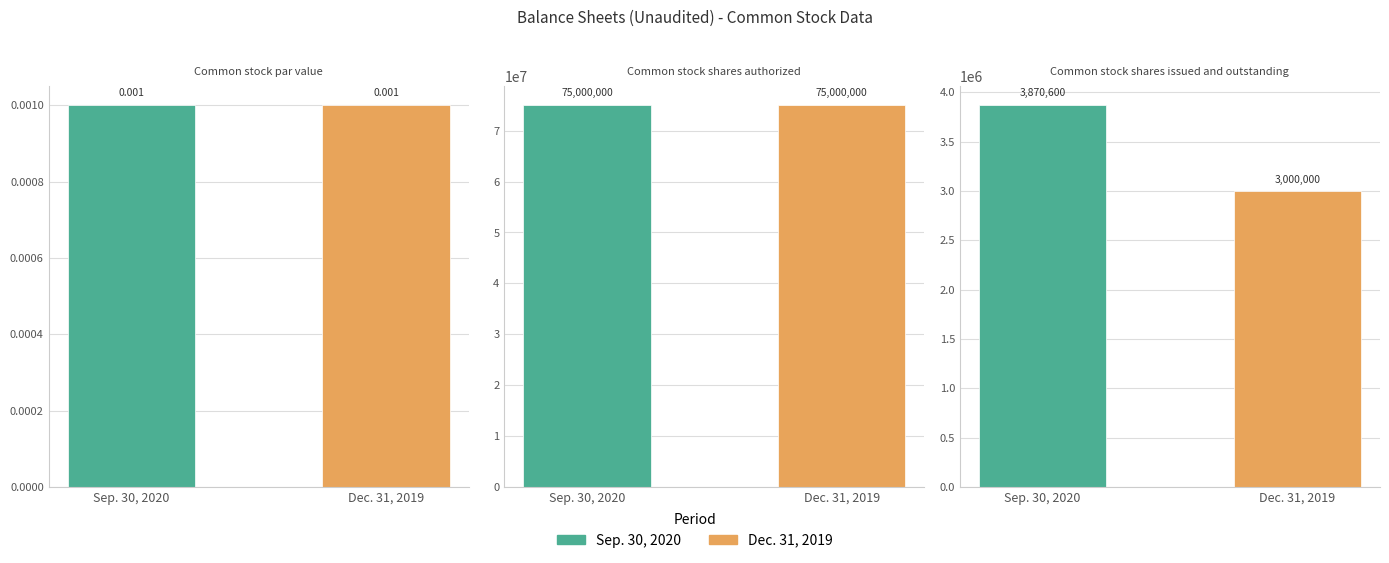

Which category has the highest value across all series?

Common stock shares authorized